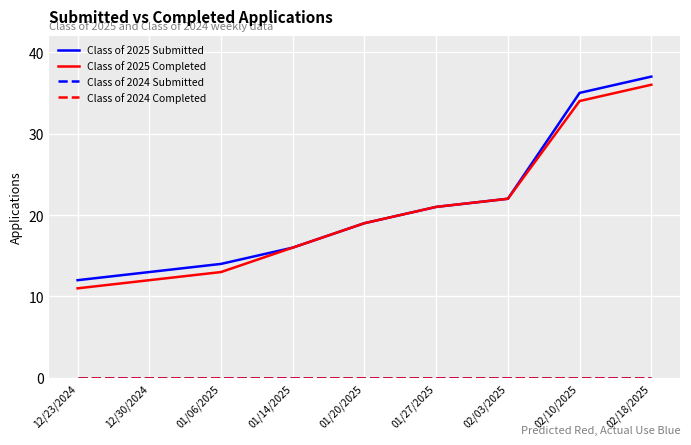

What position from the left is 12/23/2024?

1